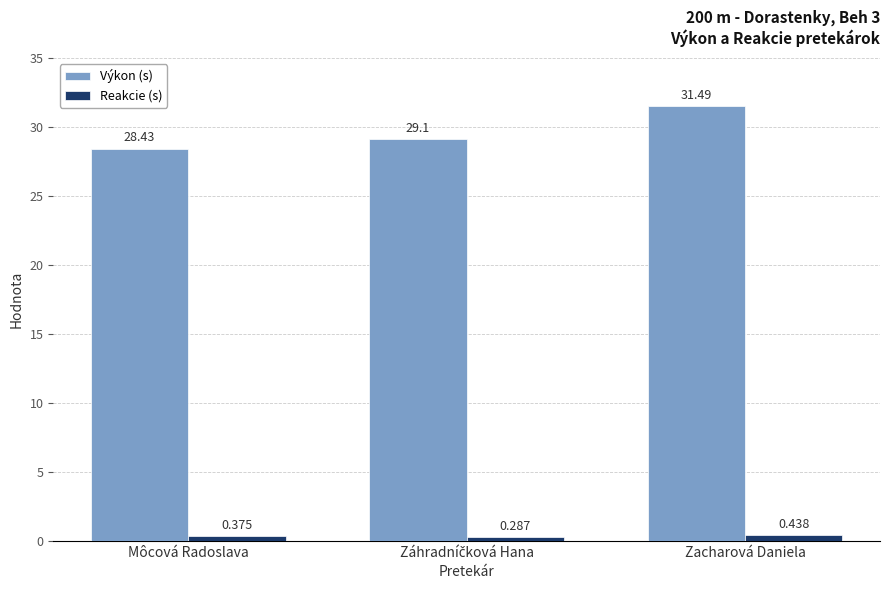

Which series has the widest spread of values?

Výkon (s)